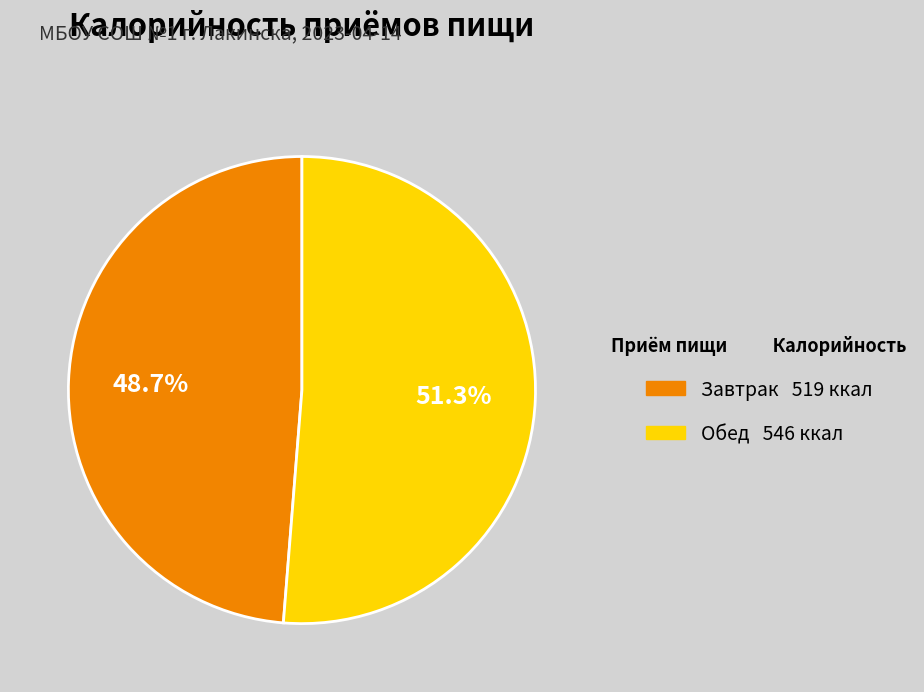

Which has a higher value, Завтрак or Обед?

Обед